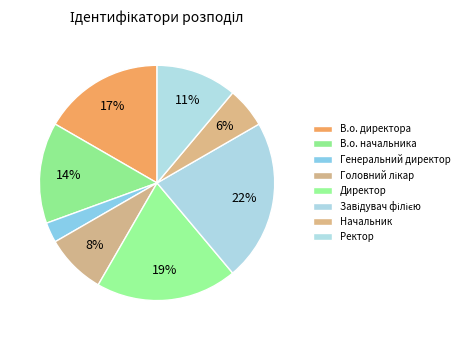

Does Директор represent more than half of the total?

No